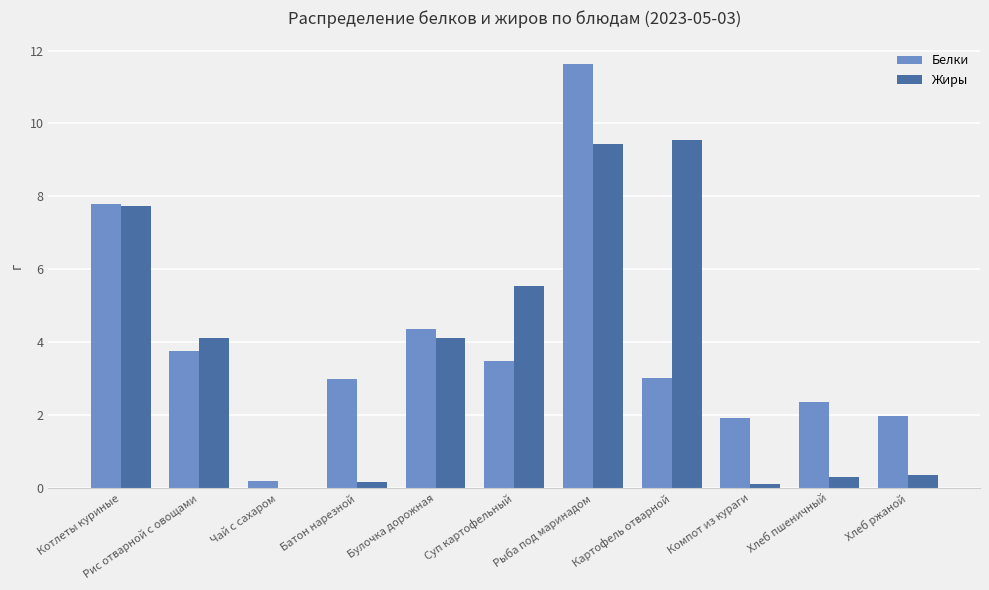

What are all the series names shown in the legend?

Белки, Жиры